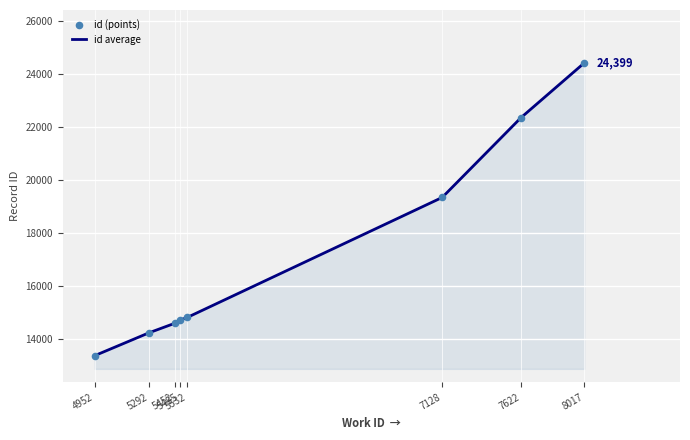

What is the sum of all values?

137703